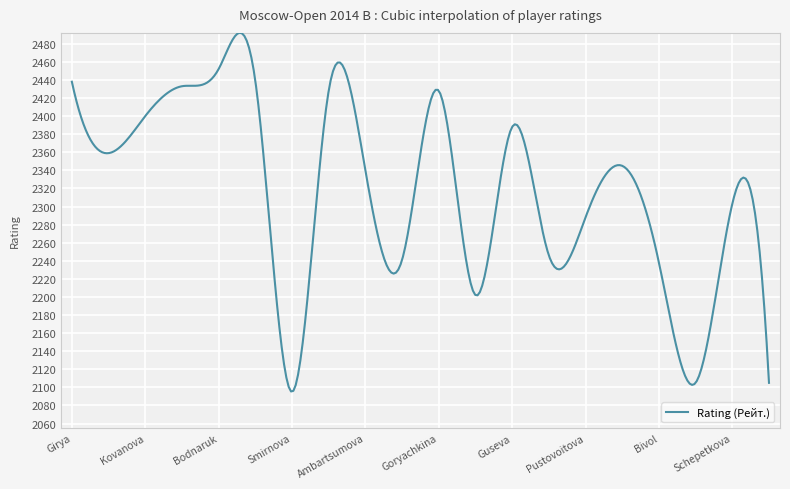

Does the chart have visible grid lines?

Yes